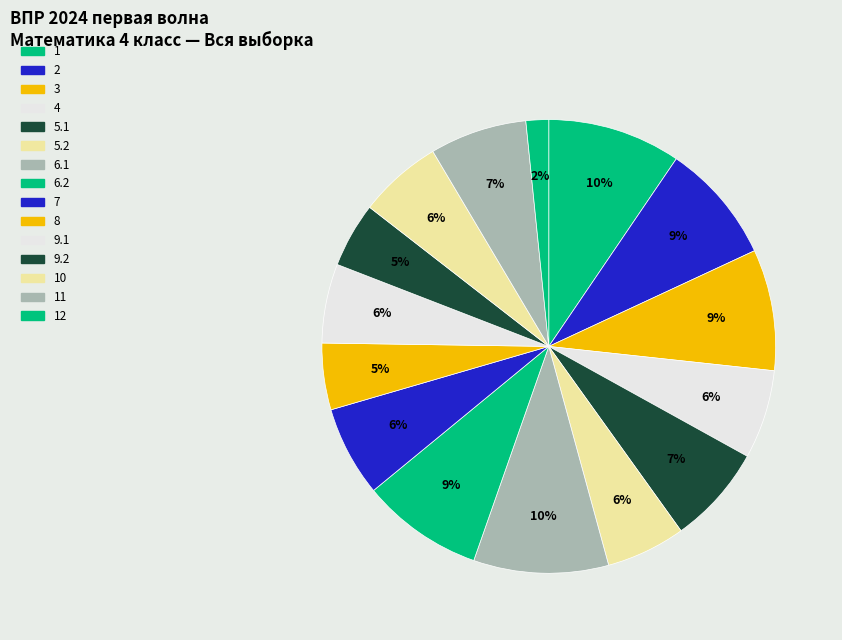

How many slices are in this pie chart?

15